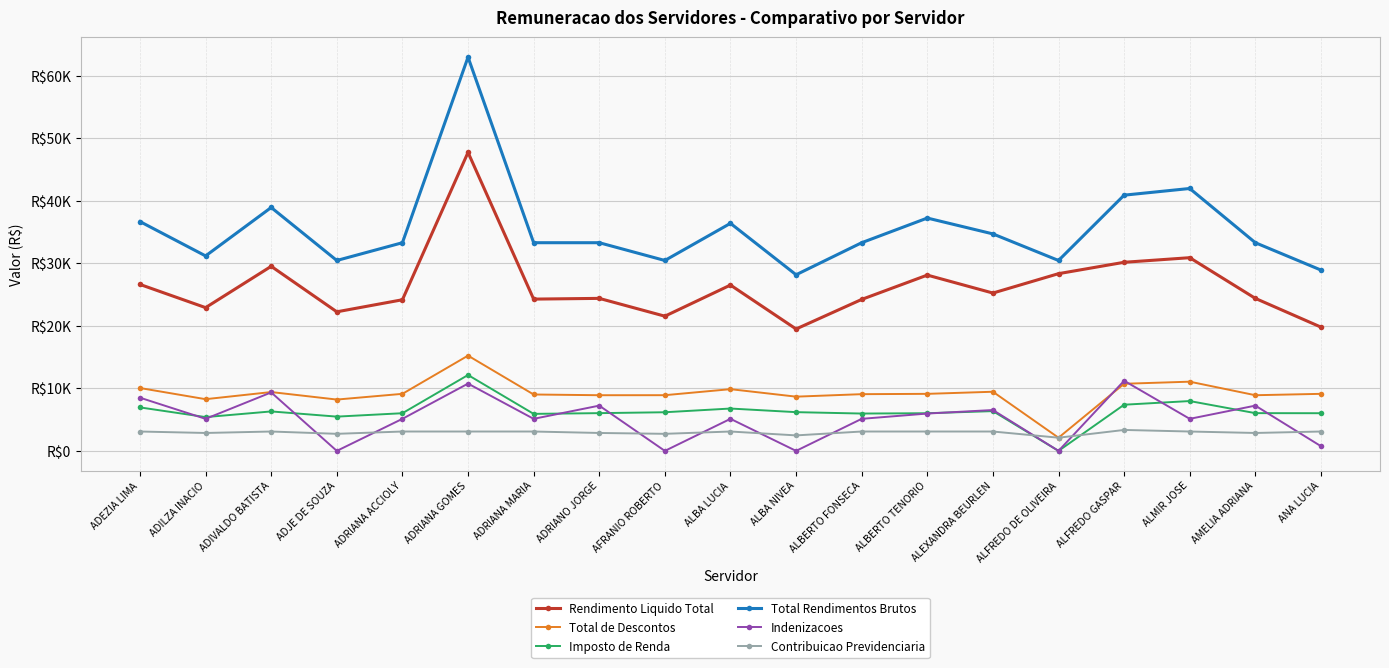

Is this an area chart (filled region under the line)?

No